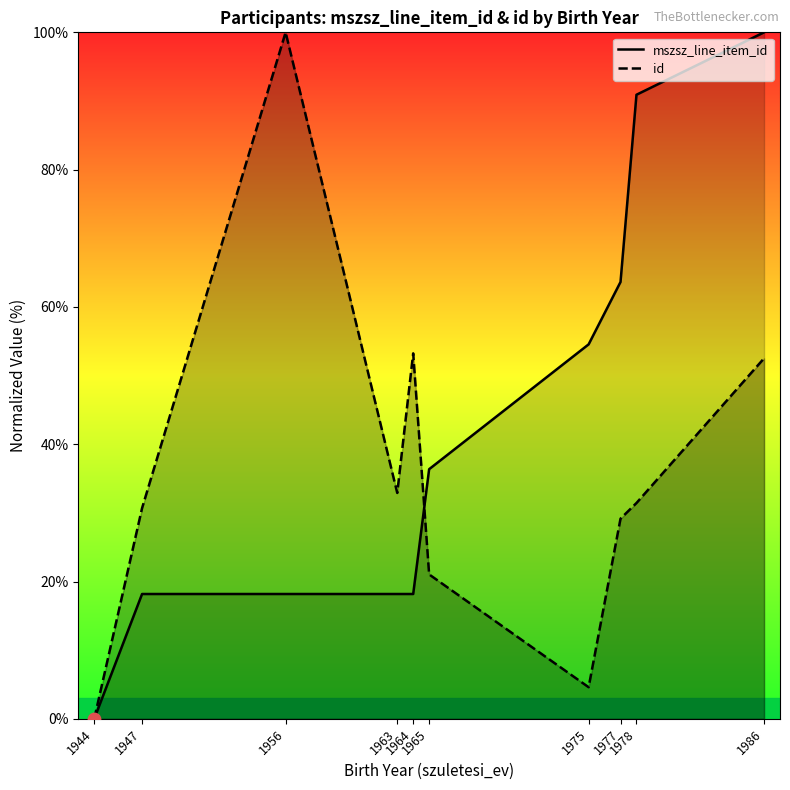

What are all the series names shown in the legend?

mszsz_line_item_id, id